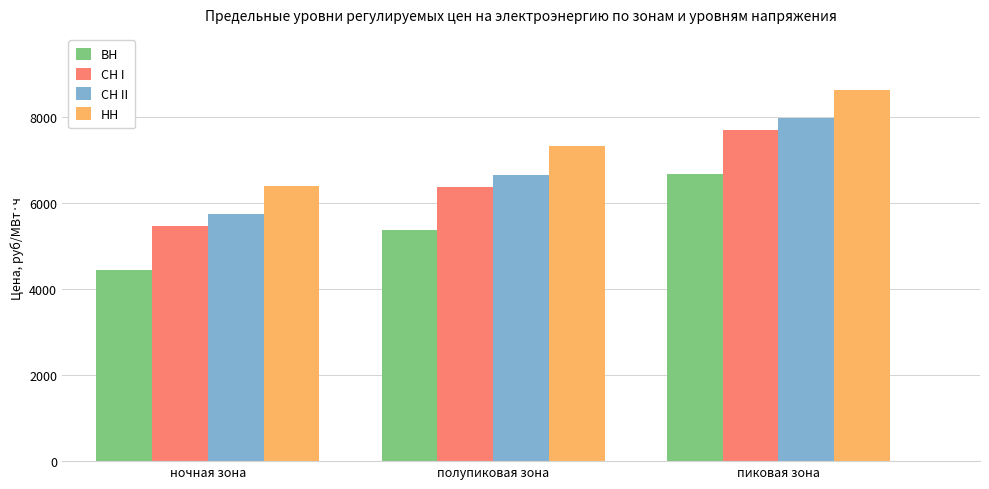

How many groups of bars are there?

3